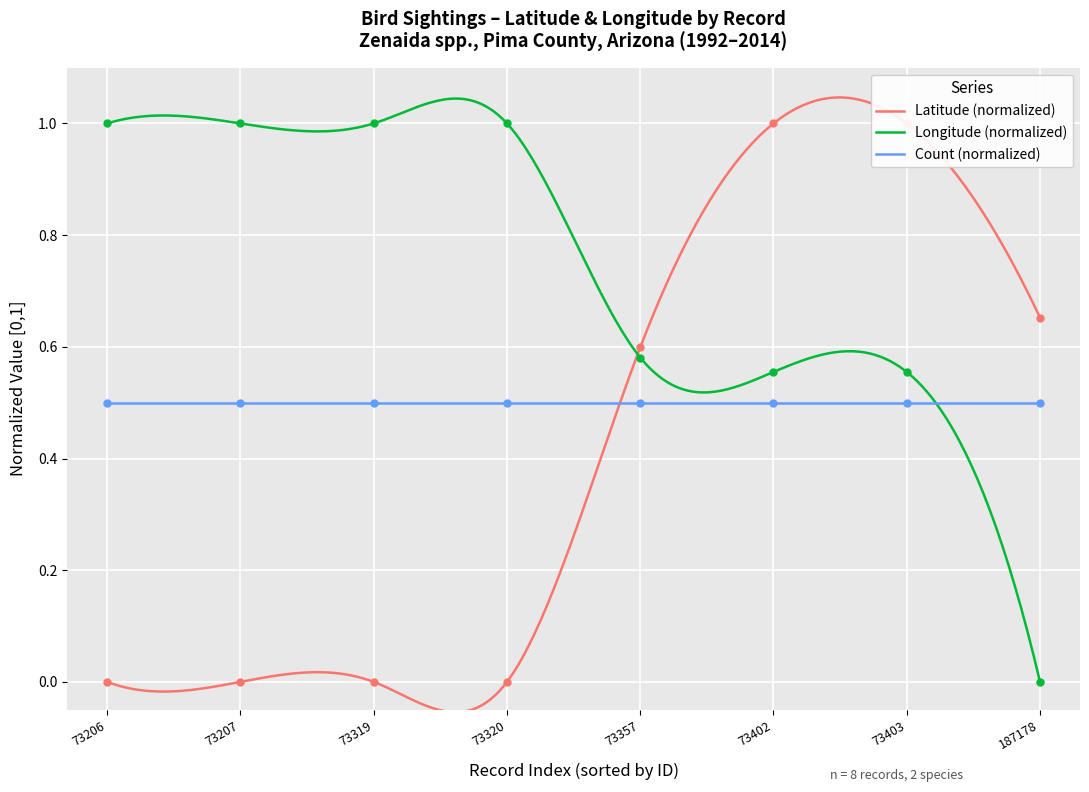

Which series reaches the maximum Y coordinate?

Latitude